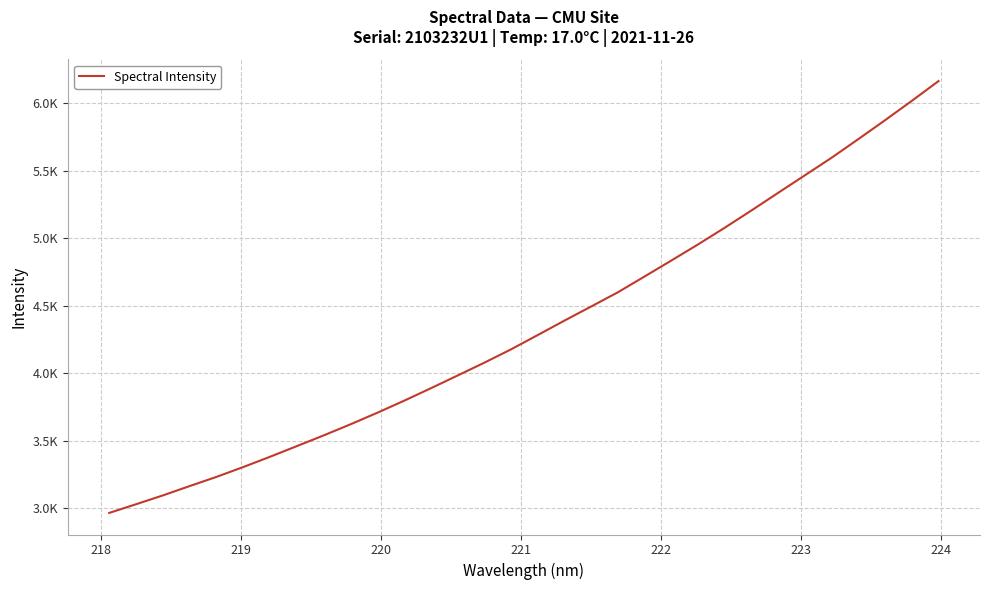

Does the chart display data point markers on the line(s)?

No